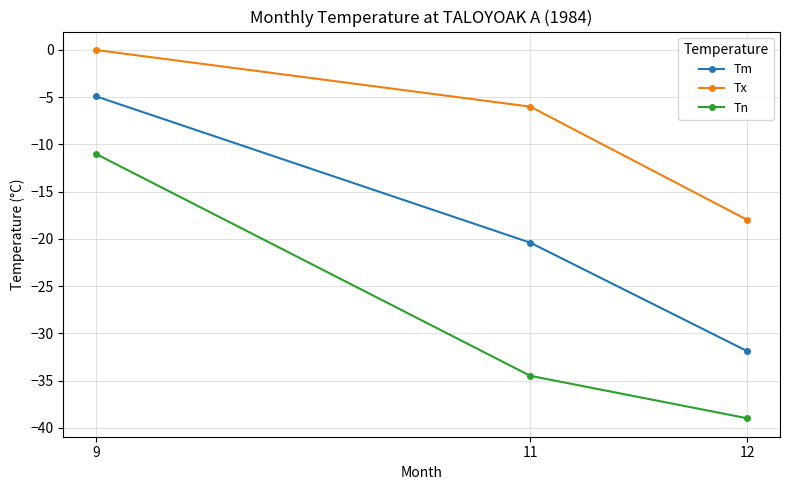

Reading left to right, extract all data points from this chart.

Tm: -4.9	-20.4	-31.9
Tx: 0.0	-6.0	-18.0
Tn: -11.0	-34.5	-39.0